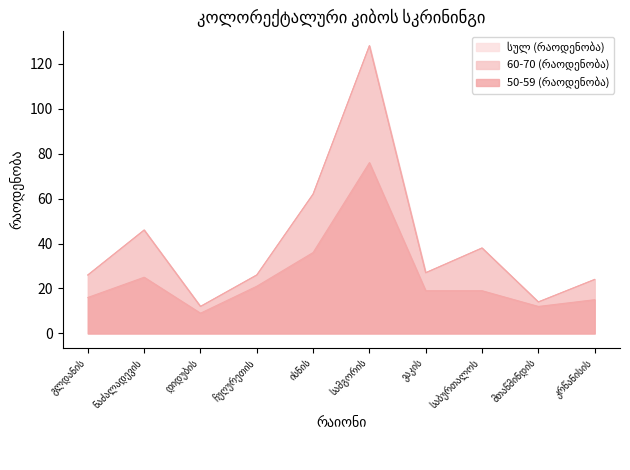

At which category does the chart reach its peak across all series?

სამგორის